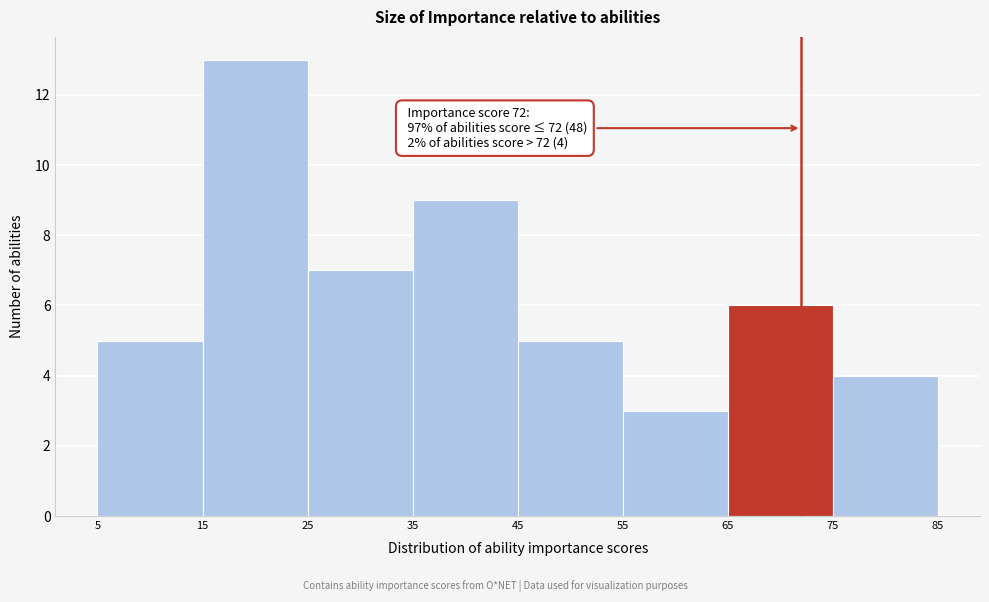

Over which range of the x-axis is the bar tallest?

15 to 25